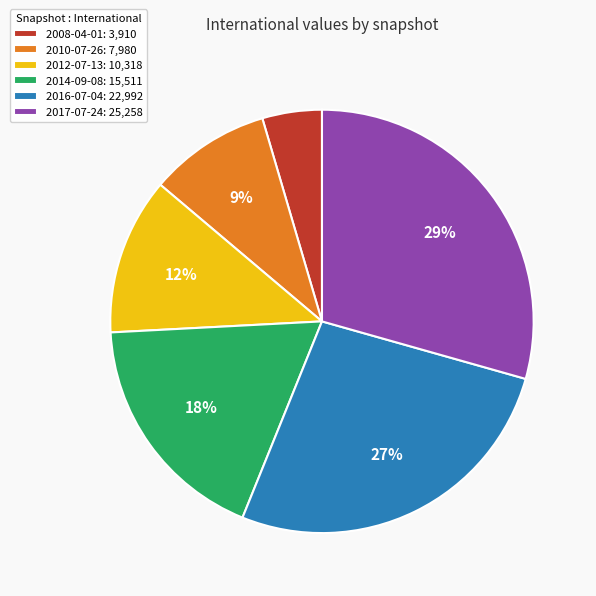

To the nearest percent, what is the average slice percentage?

17%